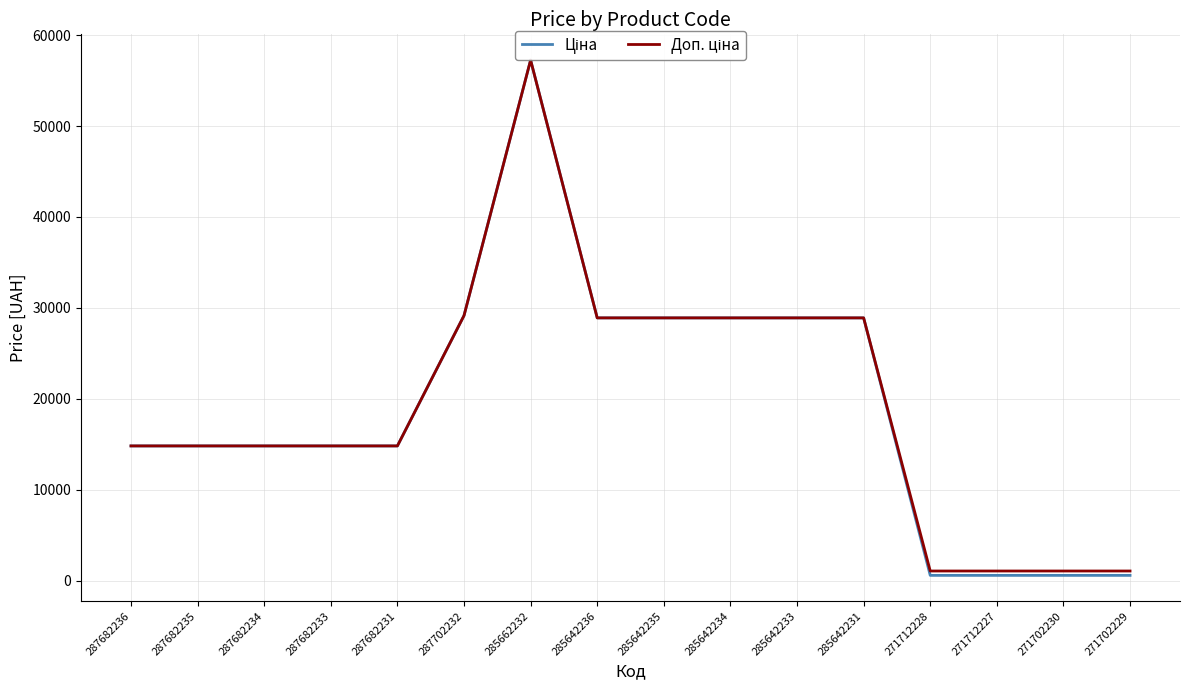

How many values in the Доп. ціна series are below 14817?

4